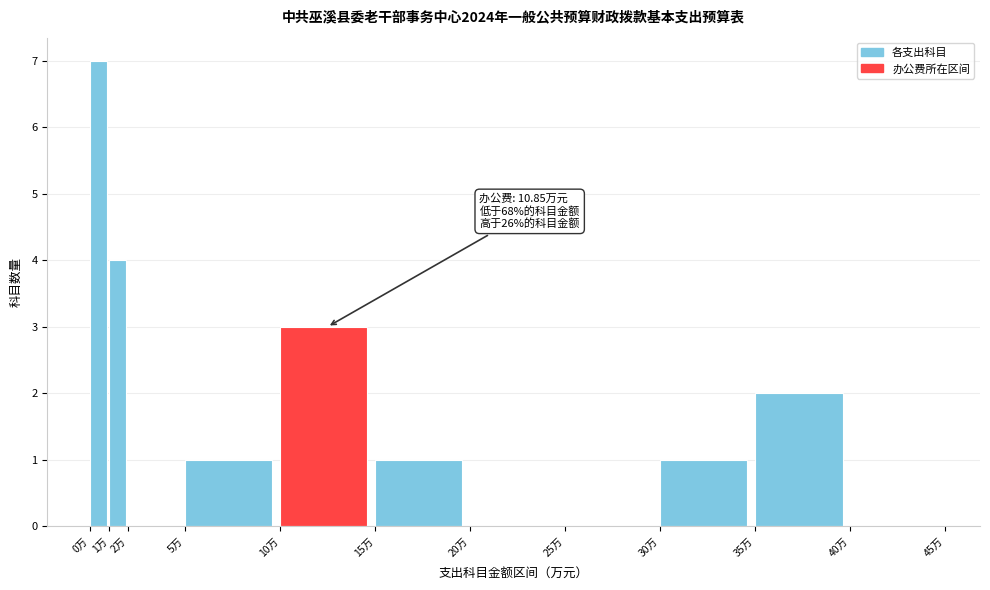

Over which range of the x-axis is the bar tallest?

0 to 1